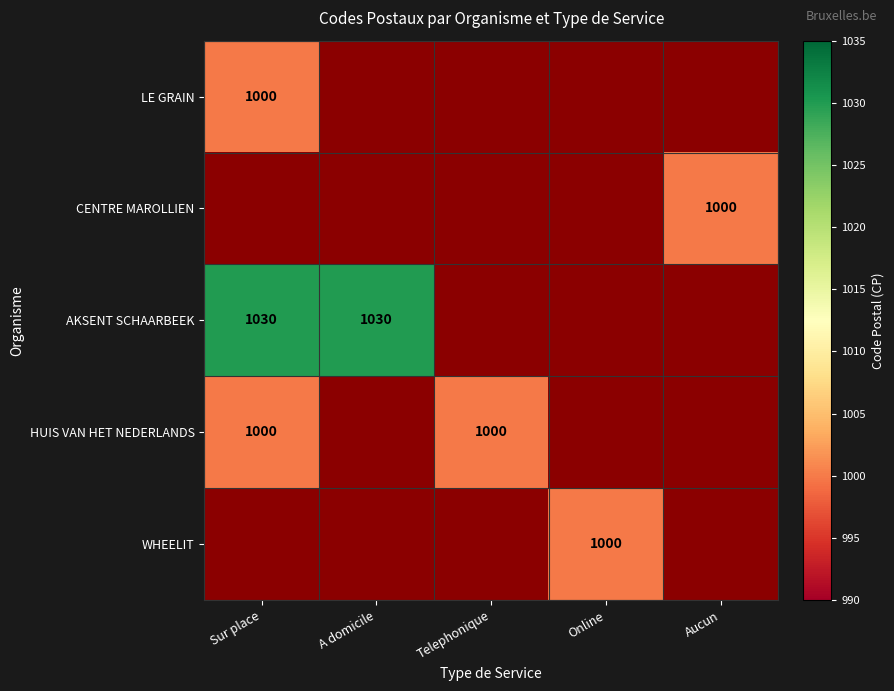

Is the value of AKSENT SCHAARBEEK at A domicile greater than the value of HUIS VAN HET NEDERLANDS at Sur place?

Yes